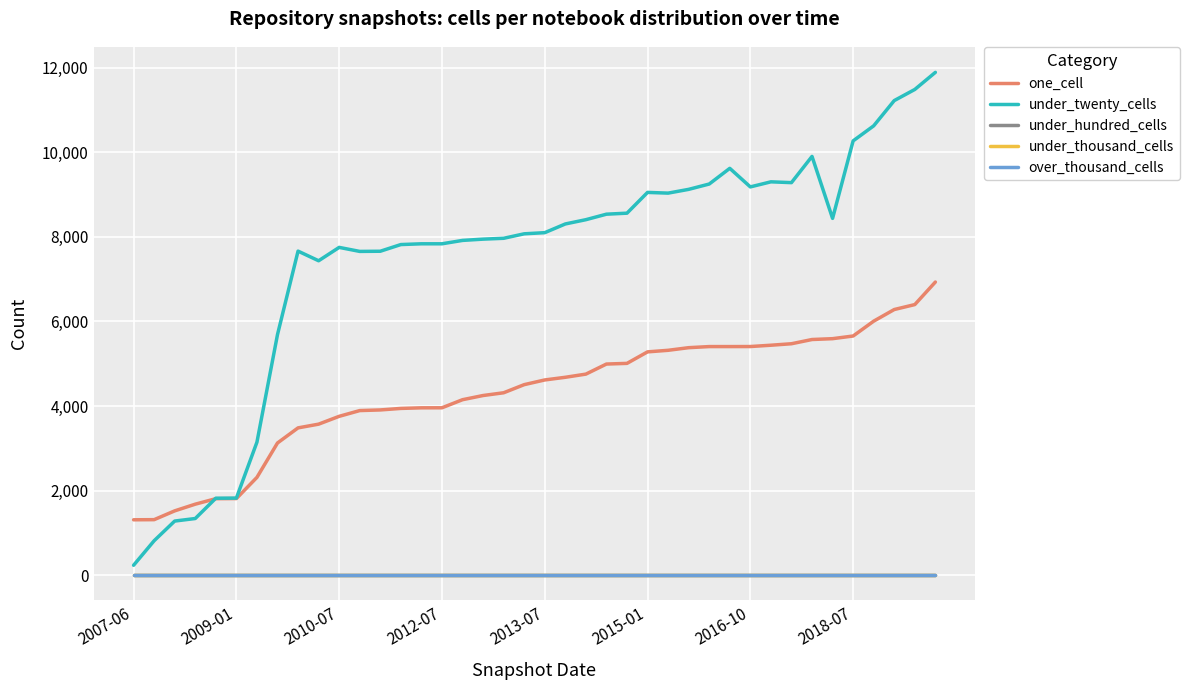

What is the maximum value shown in the chart?

11888